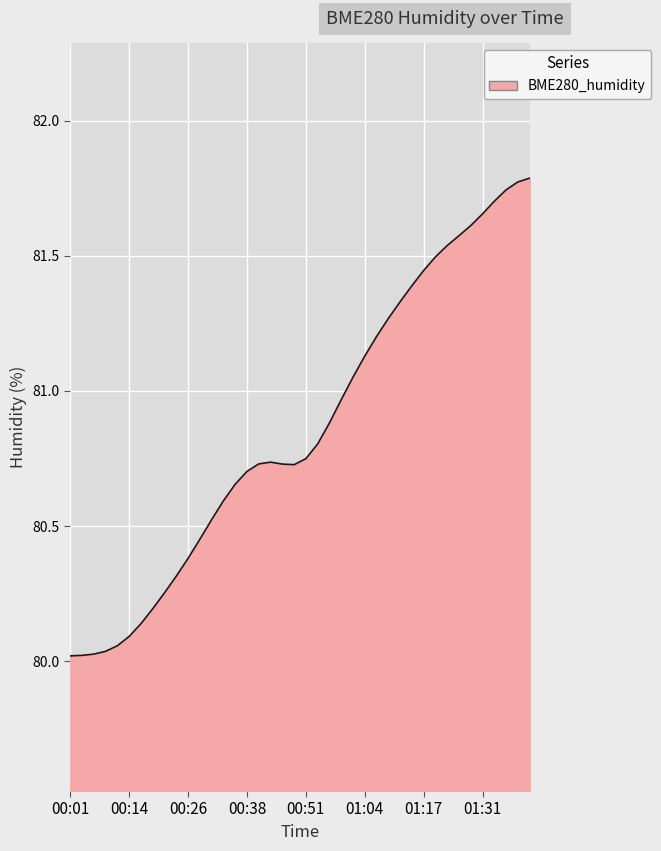

What is the difference between the maximum and minimum values?

1.8